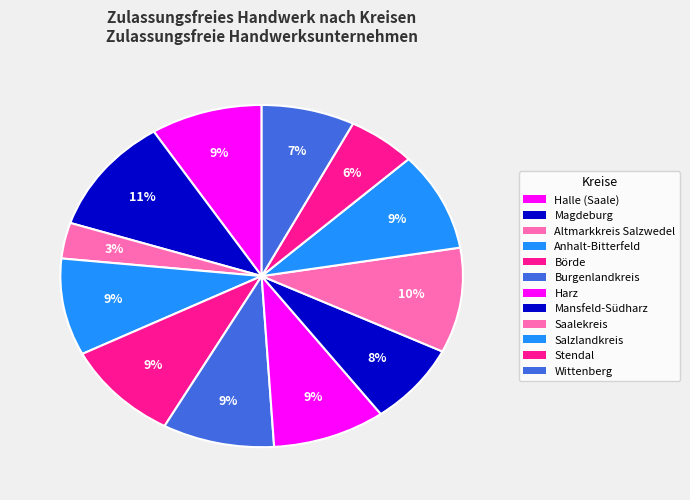

Is the sum of Harz and Burgenlandkreis greater than half?

No